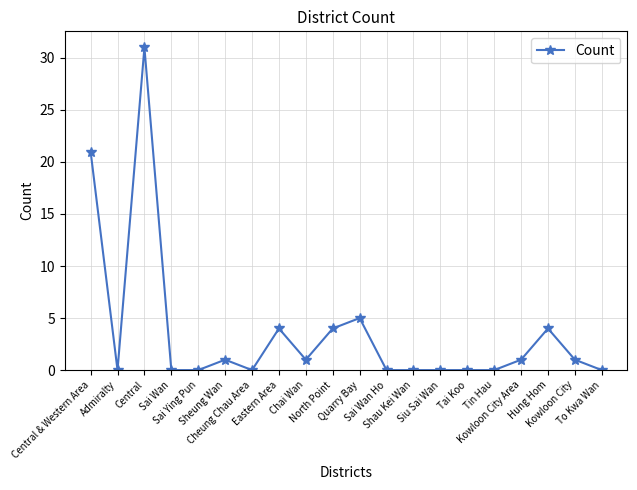

How many data points does each series have?

20